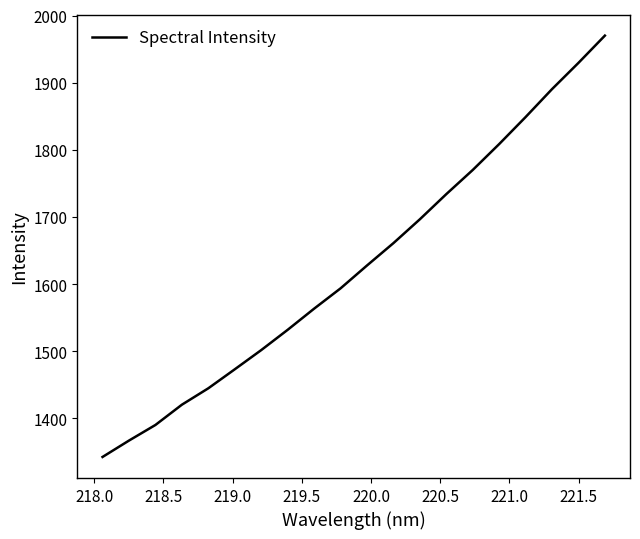

True or false: the data has more than 0 interior local peaks.

False